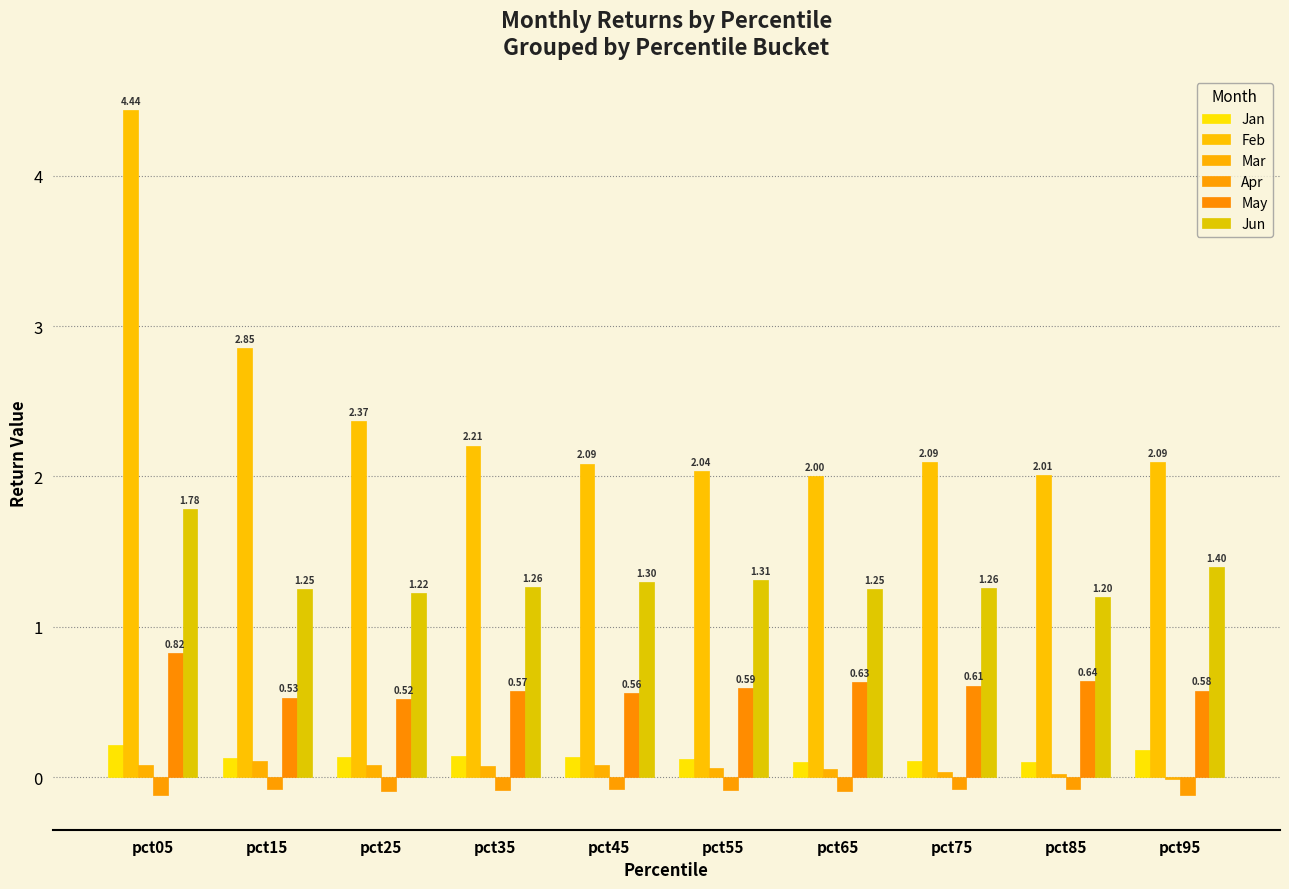

Is the value of Jun at pct05 greater than the value of Jan at pct15?

Yes